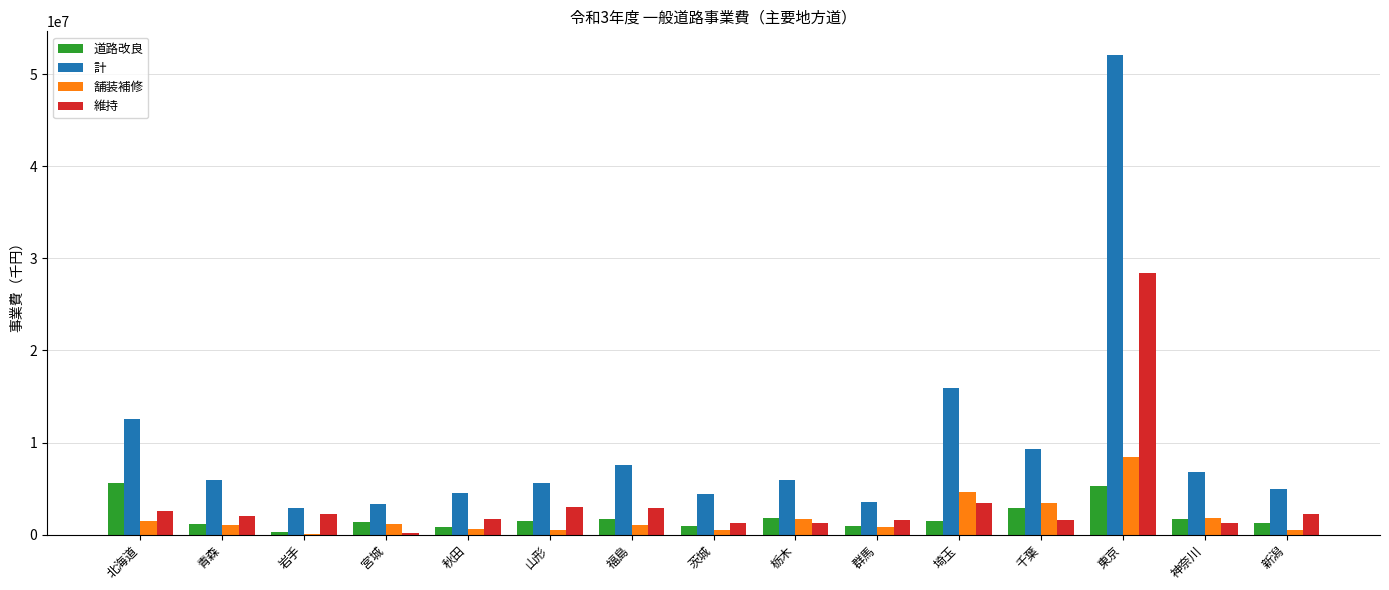

Where is 舗装補修 nearest to the value 4255437?

埼玉